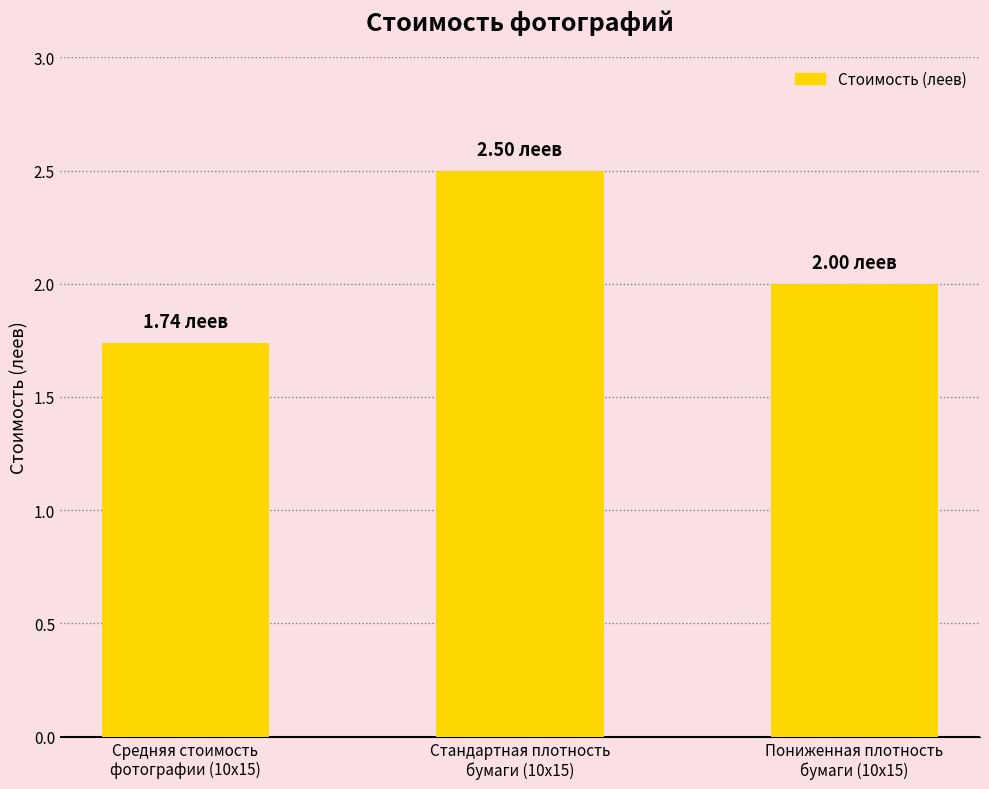

Approximately how many times larger is the value at Средняя стоимость
фотографии (10х15) compared to Стандартная плотность
бумаги (10х15)?

0.7